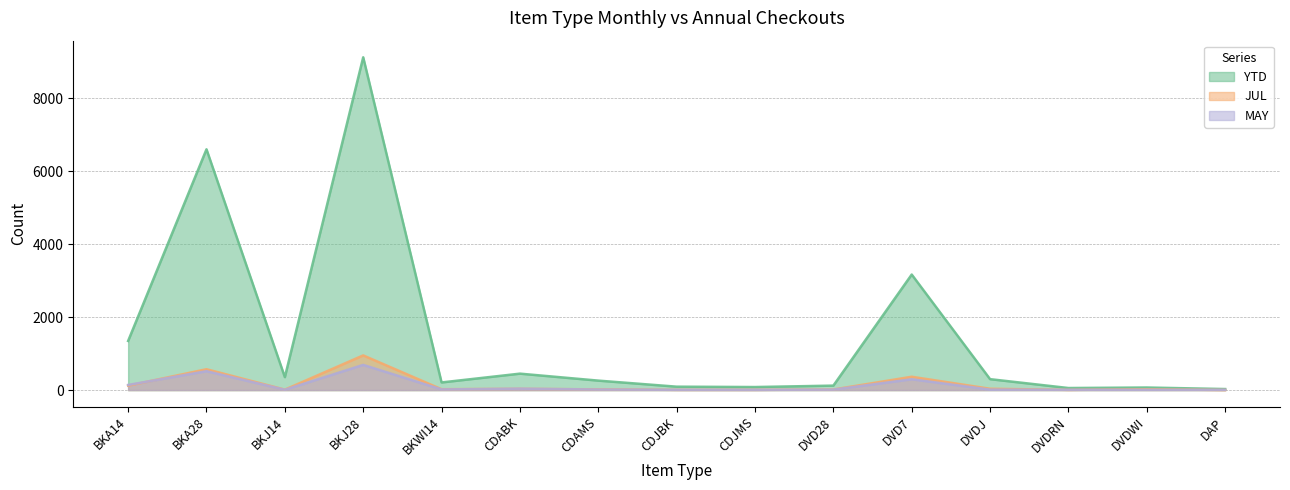

True or false: YTD and MAY cross at least once.

False